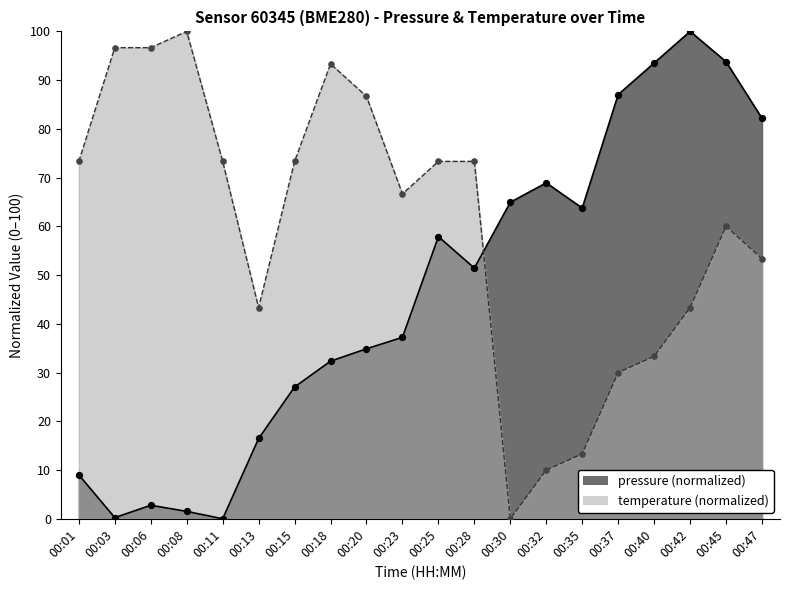

Which series has the widest spread of Y values?

pressure